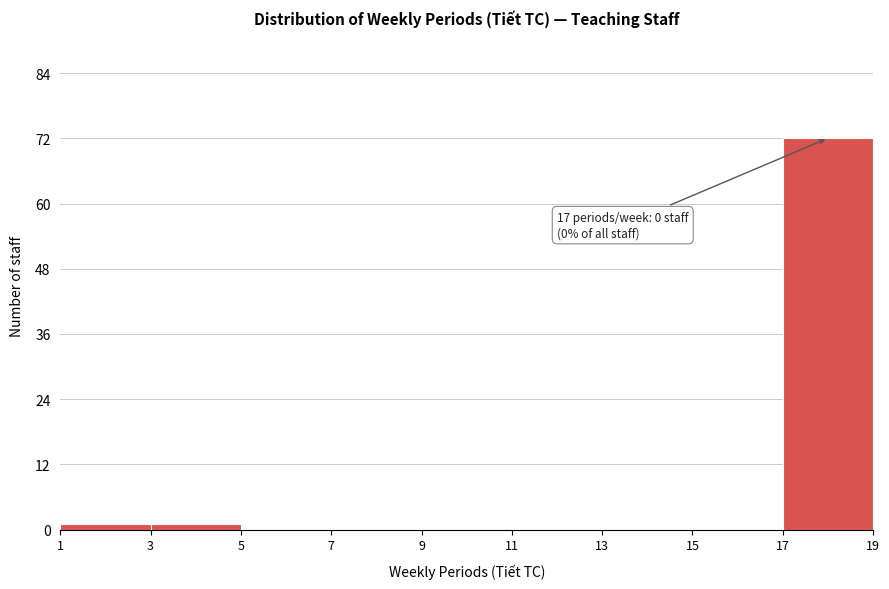

Which range on the x-axis has the tallest bar?

17 to 19